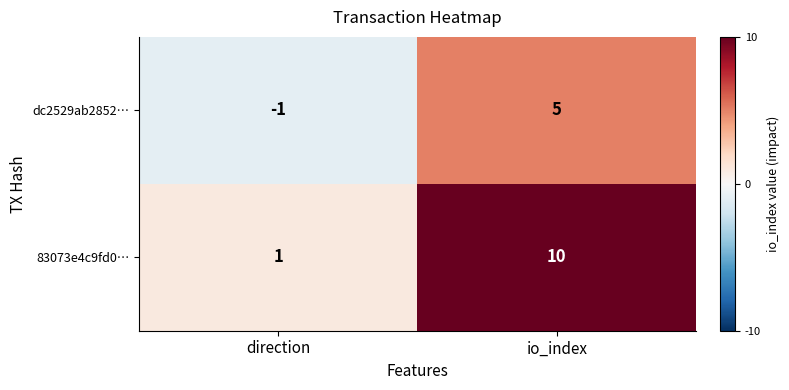

At io_index, list the series in order from largest to smallest.

83073e4c9fd0…, dc2529ab2852…